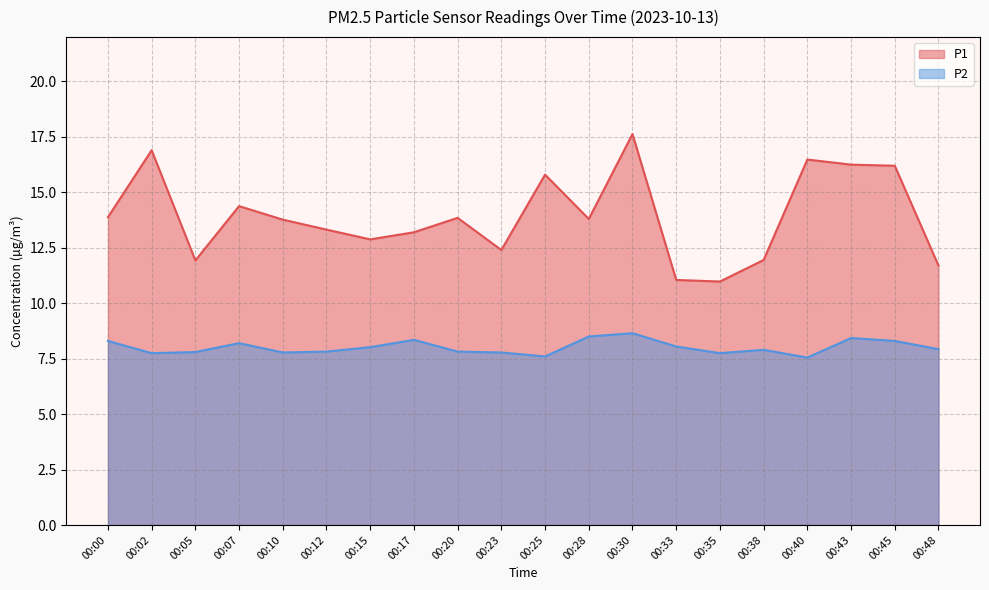

At which category is the sum across all series the highest?

00:30